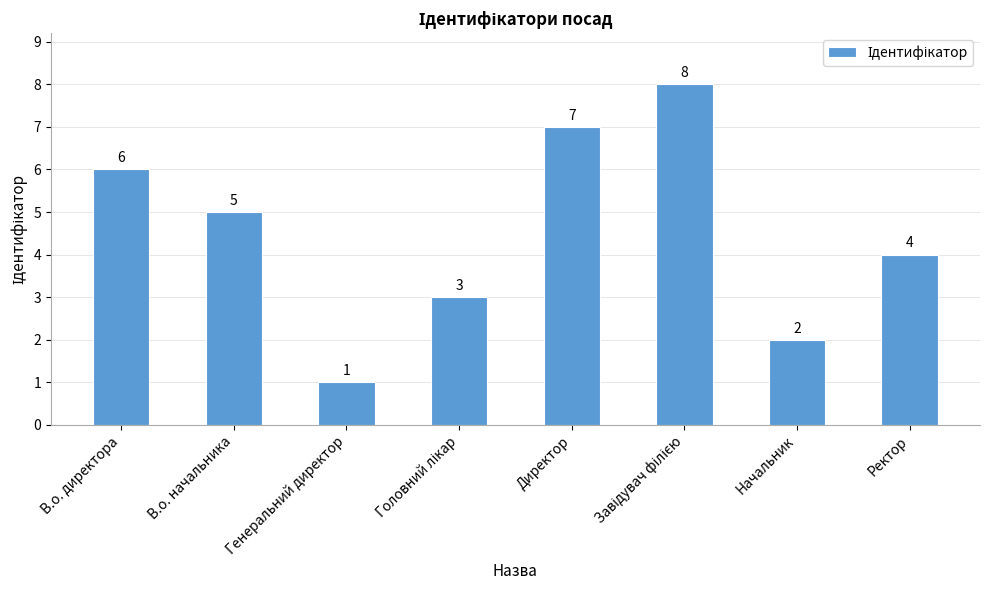

Which label corresponds to the smallest value in the chart?

Генеральний директор